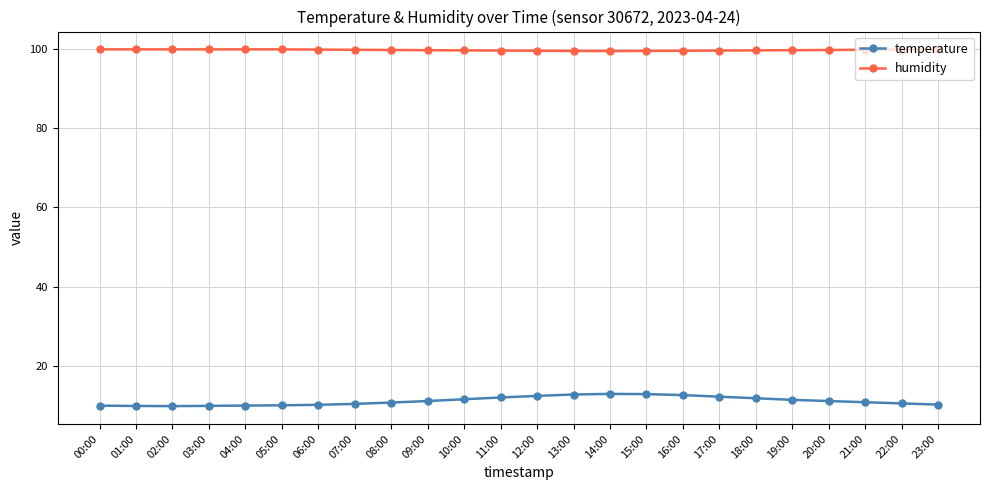

What is the smallest value displayed?

9.8